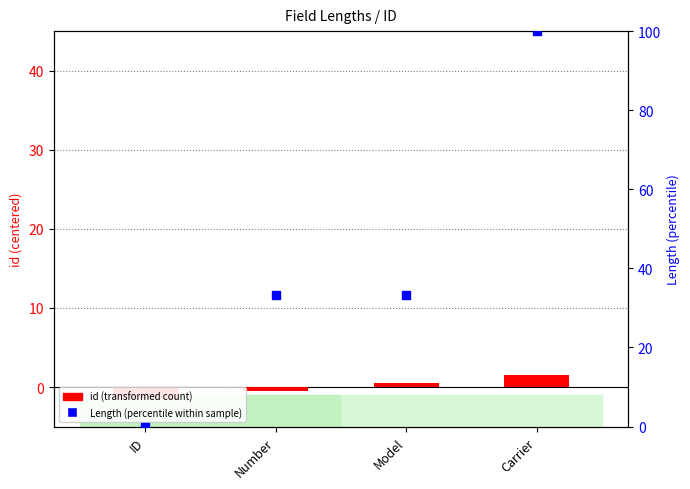

Which series has the largest total across all categories?

Length (percentile)